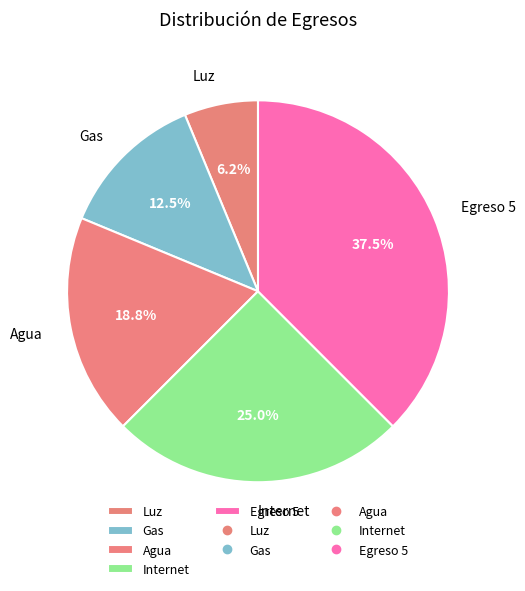

Which category has the smallest portion of the pie?

Luz